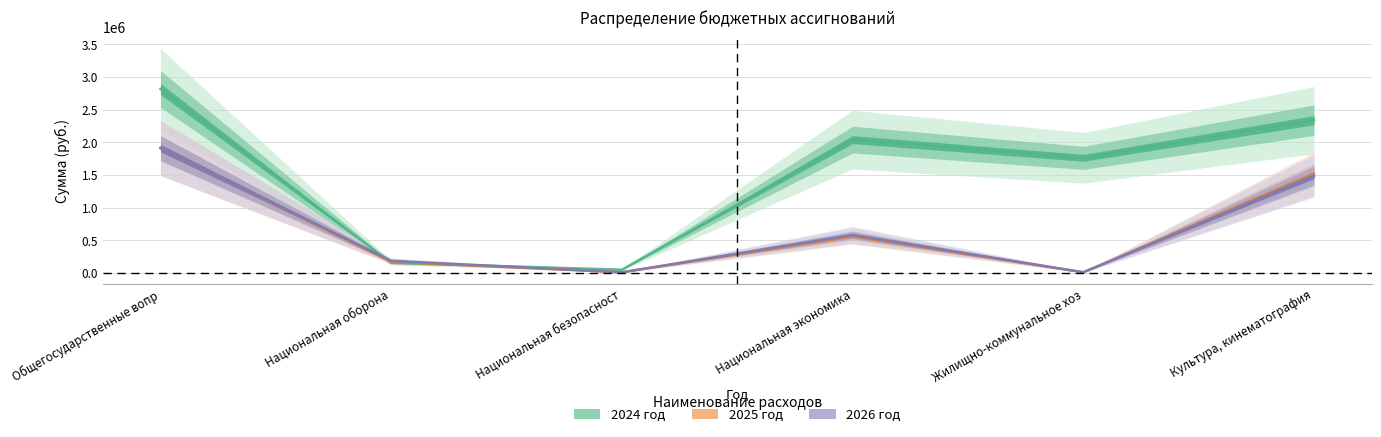

Reading right to left, list all the values displayed in this chart.

2024 год: 2337409.0	1761363.0	2040416.9	49697.0	154411.9	2814923.0
2025 год: 1518391.0	10000.0	560000.0	10000.0	170100.0	1909834.0
2026 год: 1486894.0	10000.0	582000.0	10000.0	186300.0	1909656.0